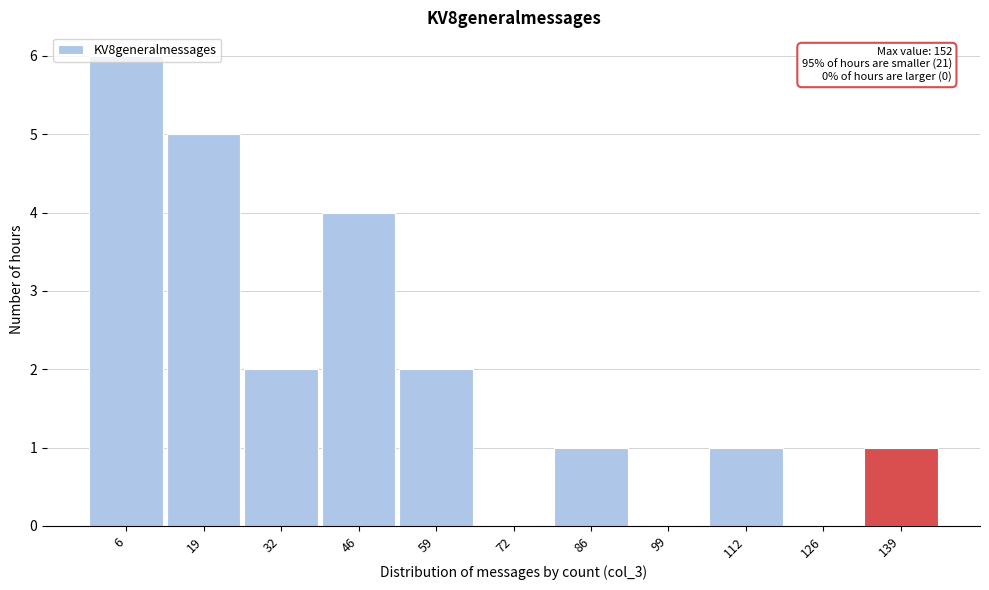

True or false: the data shows 2 at 6.

False